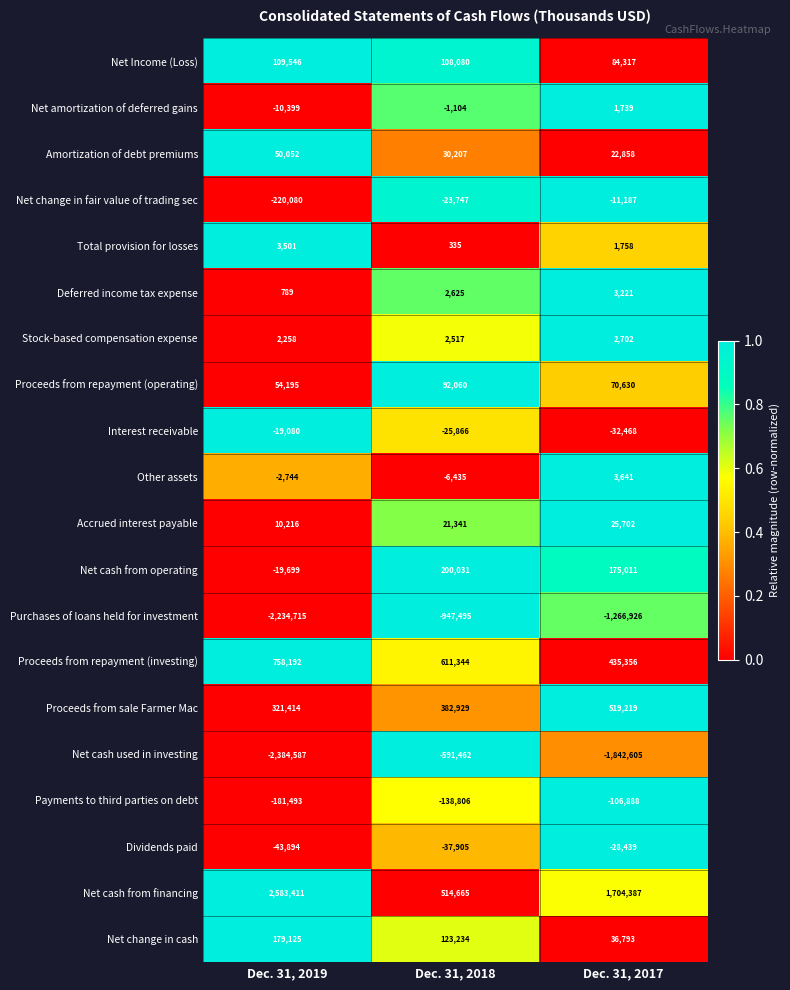

What is the total value across all series at Dec. 31, 2018?

316548